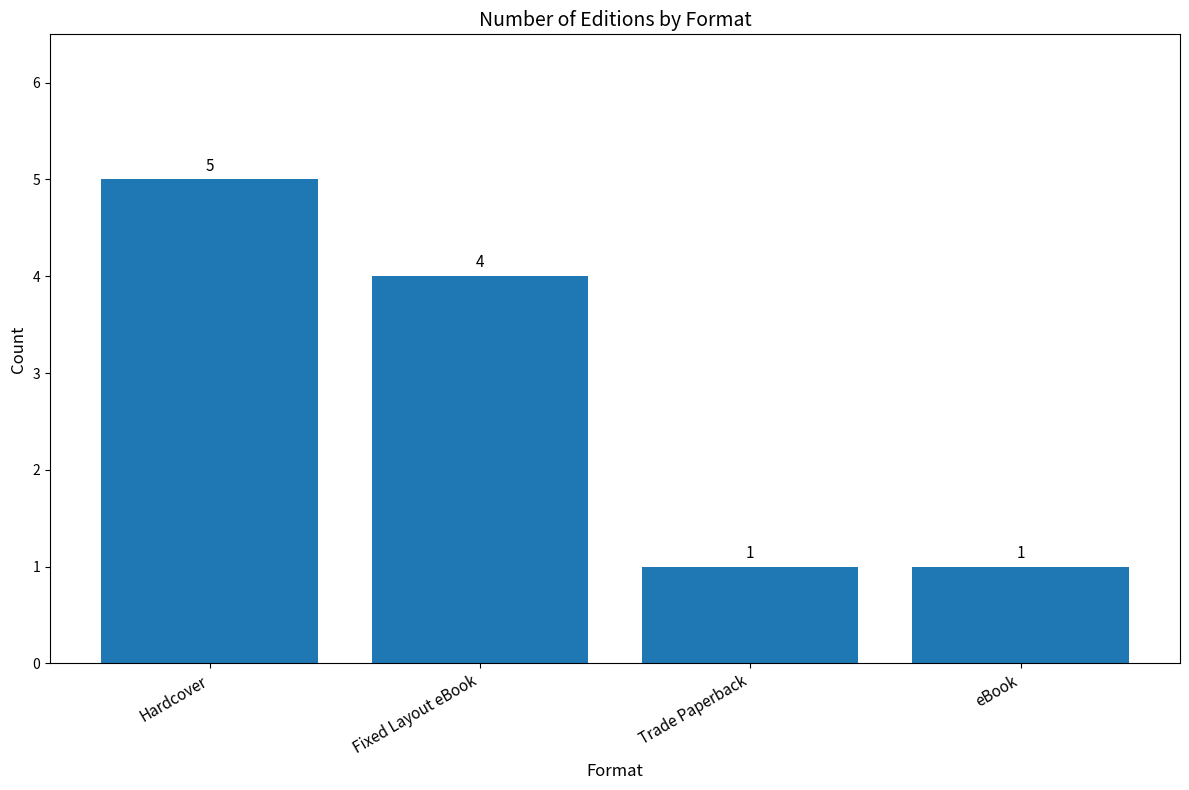

Which has a higher value, Fixed Layout eBook or Hardcover?

Hardcover